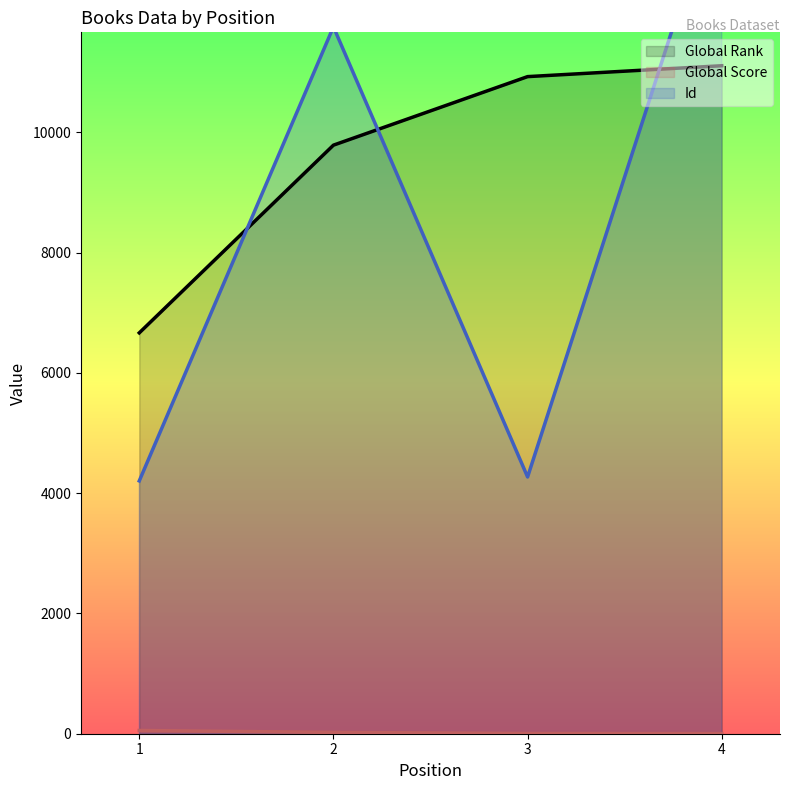

What is the average value of the Id series?

8622